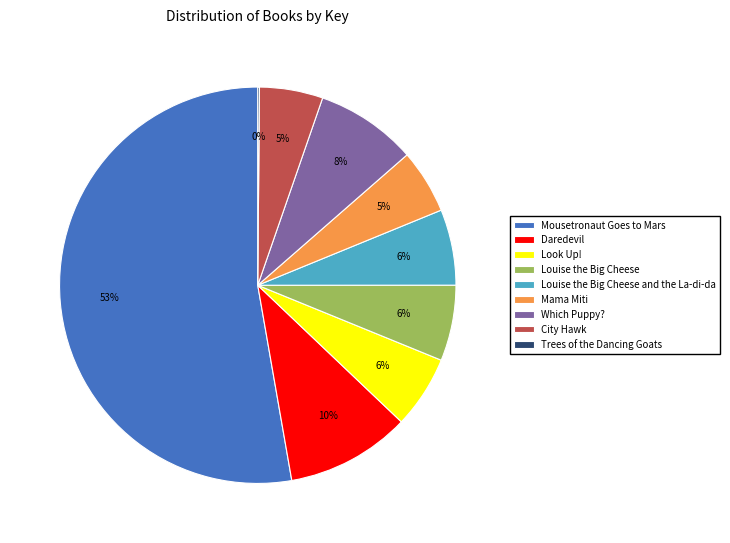

Is the sum of Mama Miti and Daredevil greater than half?

No